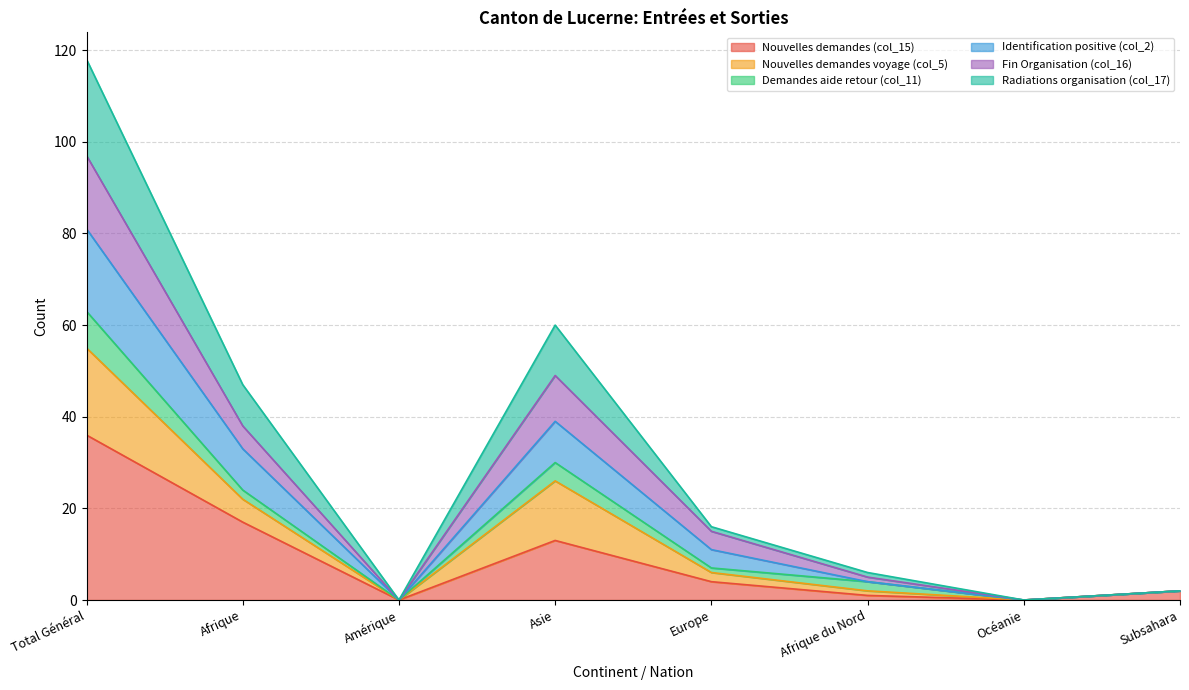

Does the chart have visible grid lines?

Yes